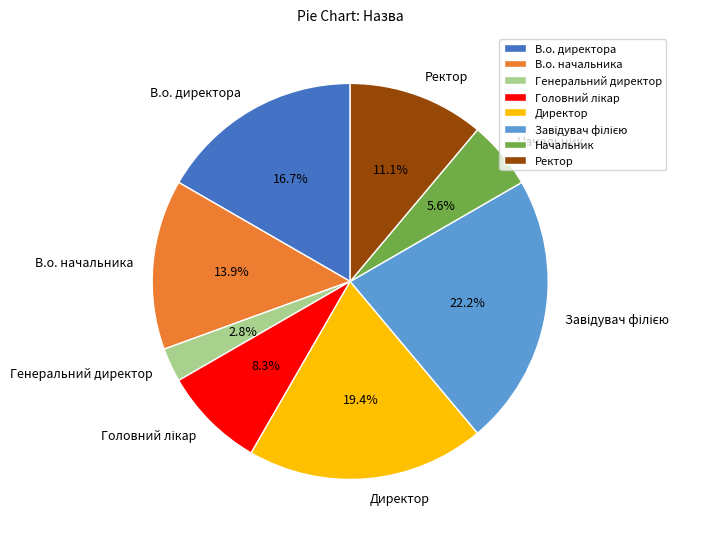

Is there a majority slice in this chart?

No